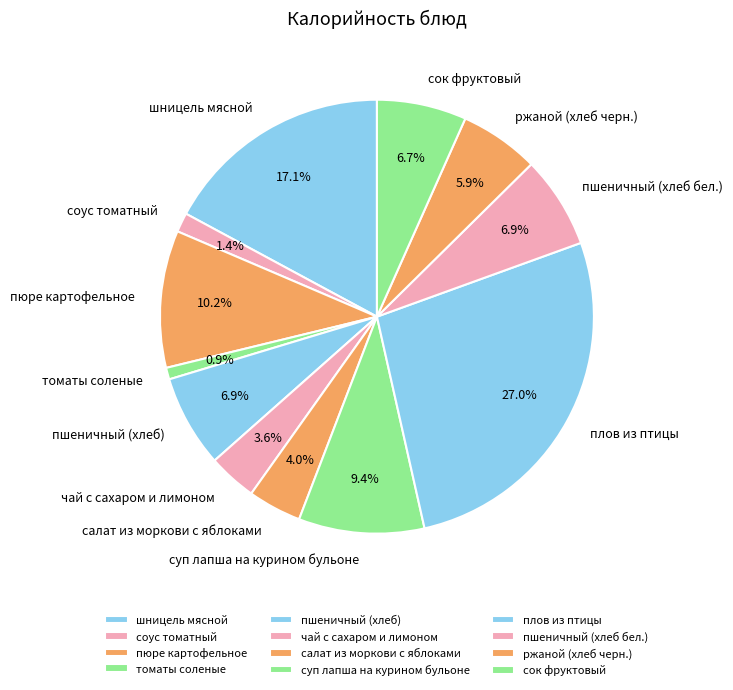

How many slices are in this pie chart?

12